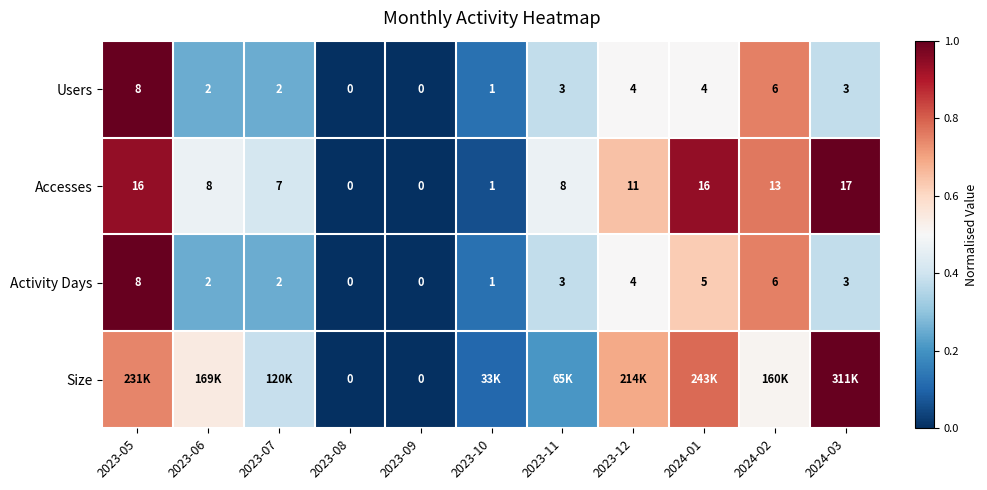

Is the value of Users at 2023-07 greater than the value of Activity Days at 2023-09?

Yes